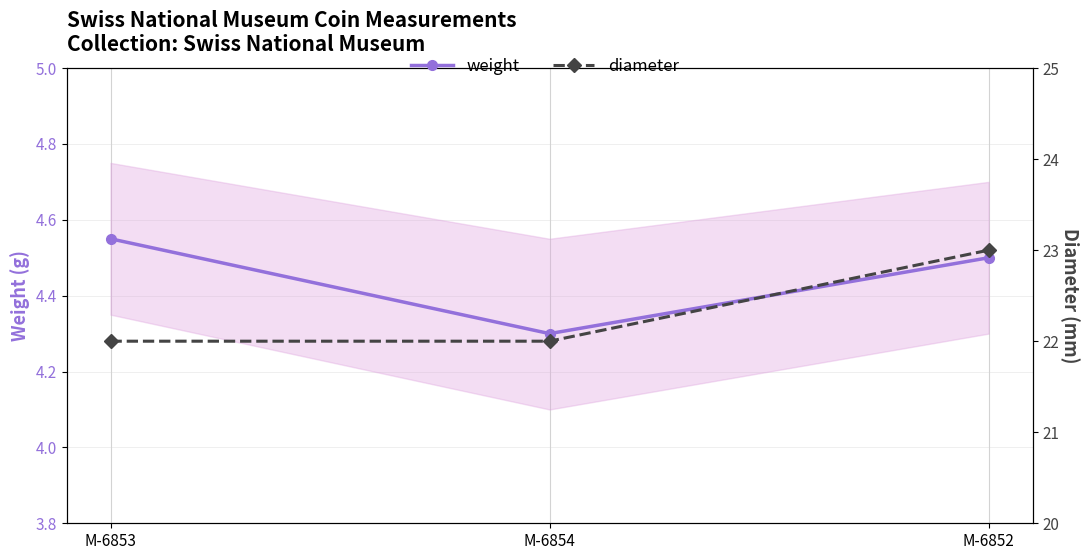

Which series has the largest range (max minus min)?

diameter